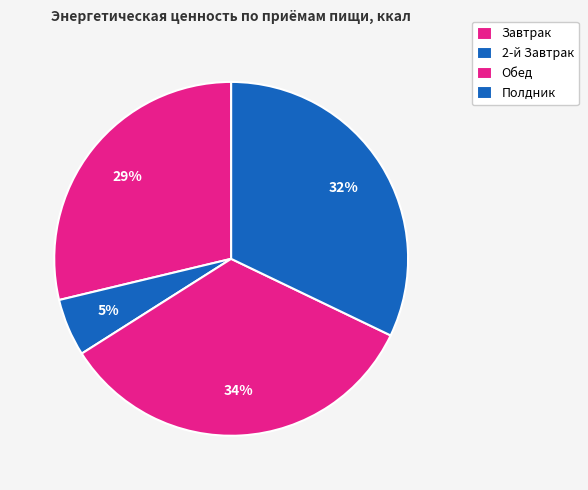

How many segments does this pie chart have?

4